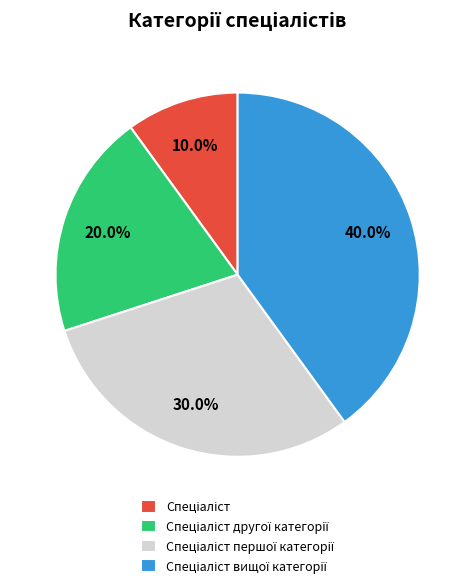

Is there any slice that represents more than half of the pie?

No